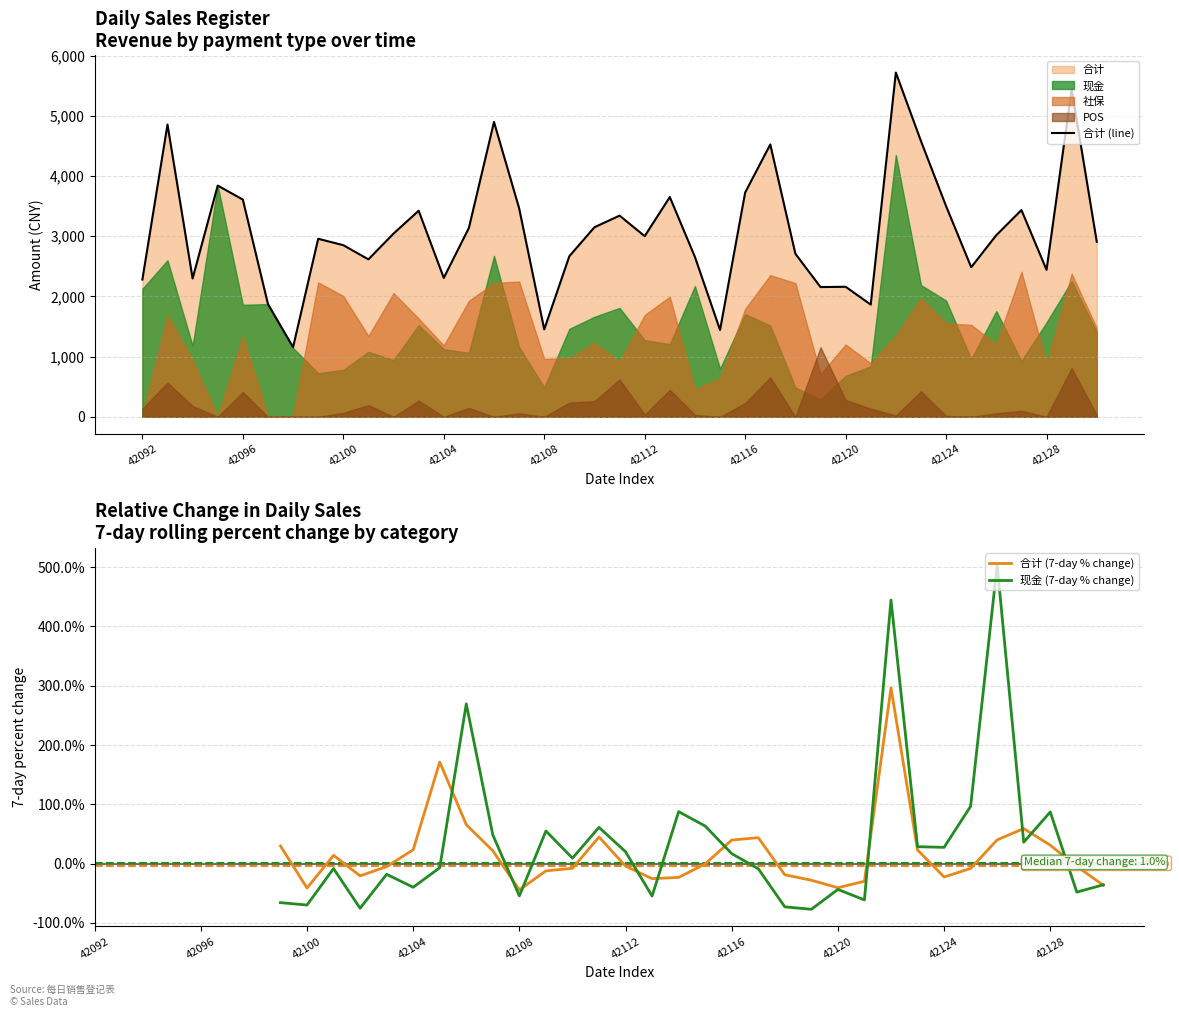

True or false: 现金 and 合计 intersect in this chart.

False